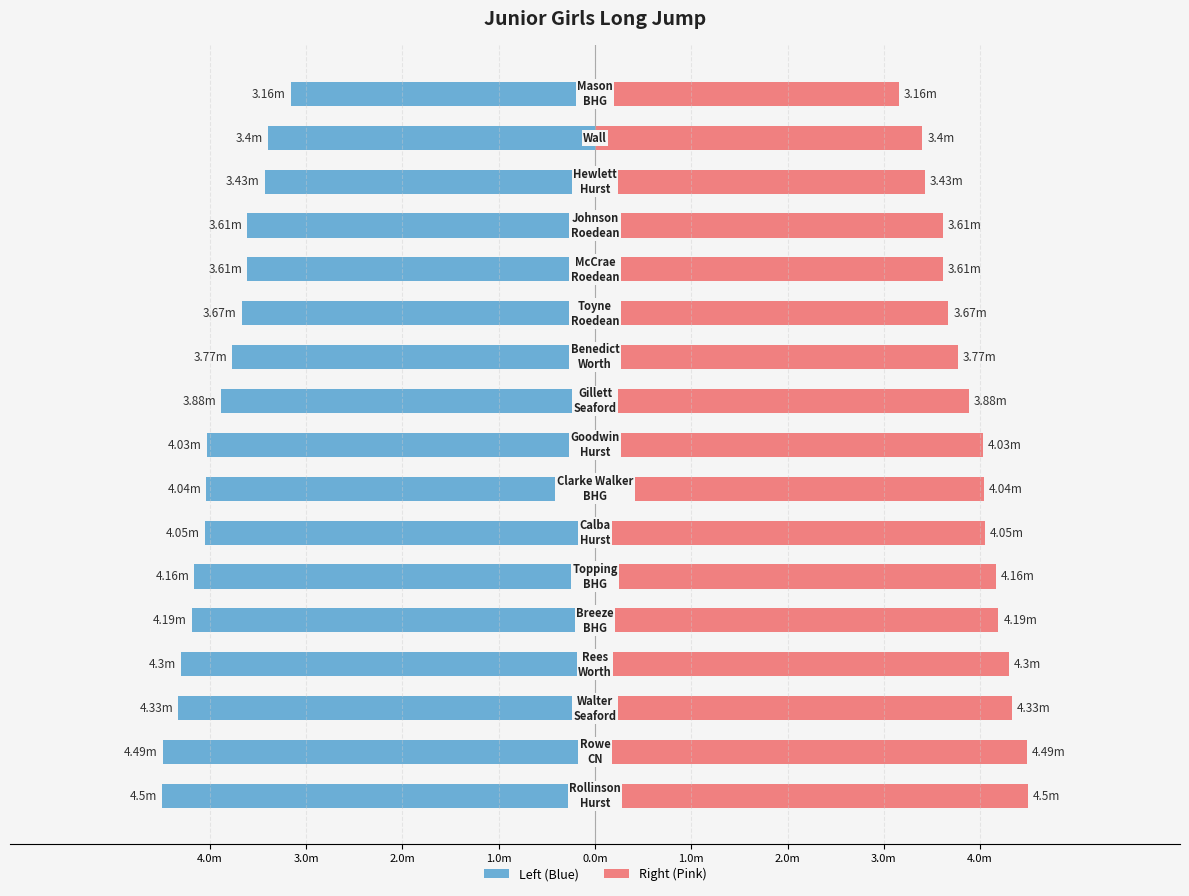

List the labels in order of value, smallest first.

Mason, Wall, Hewlett, McCrae, Johnson, Toyne, Benedict, Gillett, Goodwin, Clarke Walker, Calba, Topping, Breeze, Rees, Walter, Rowe, Rollinson